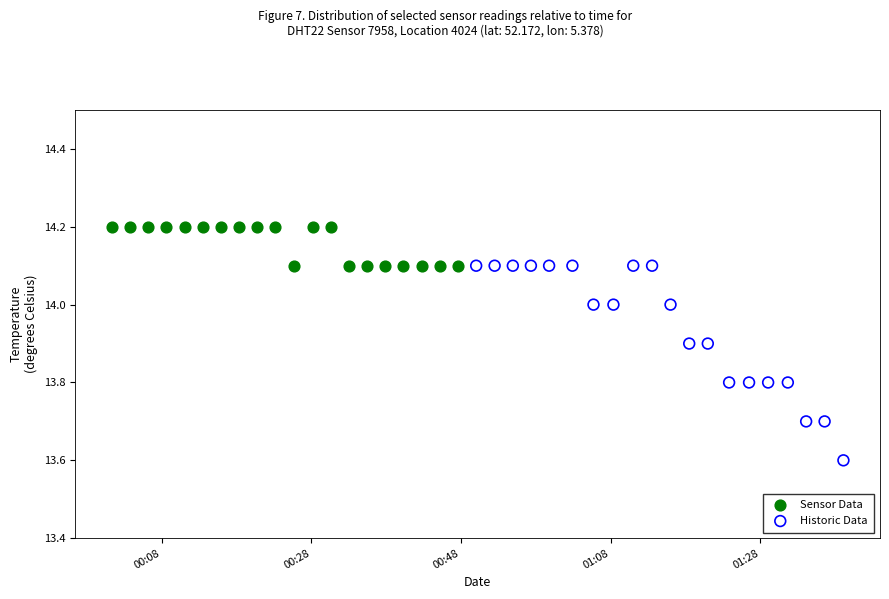

Which series contains the highest Y value?

Sensor Data